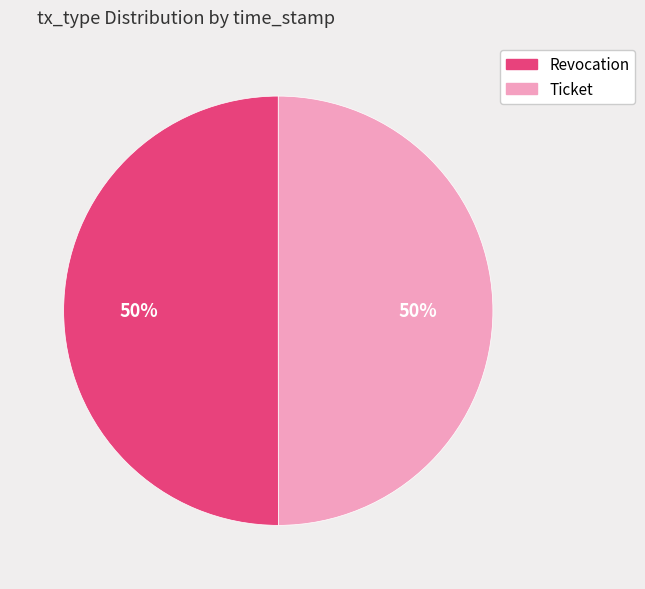

Combined, do Revocation and Ticket account for over 50%?

Yes